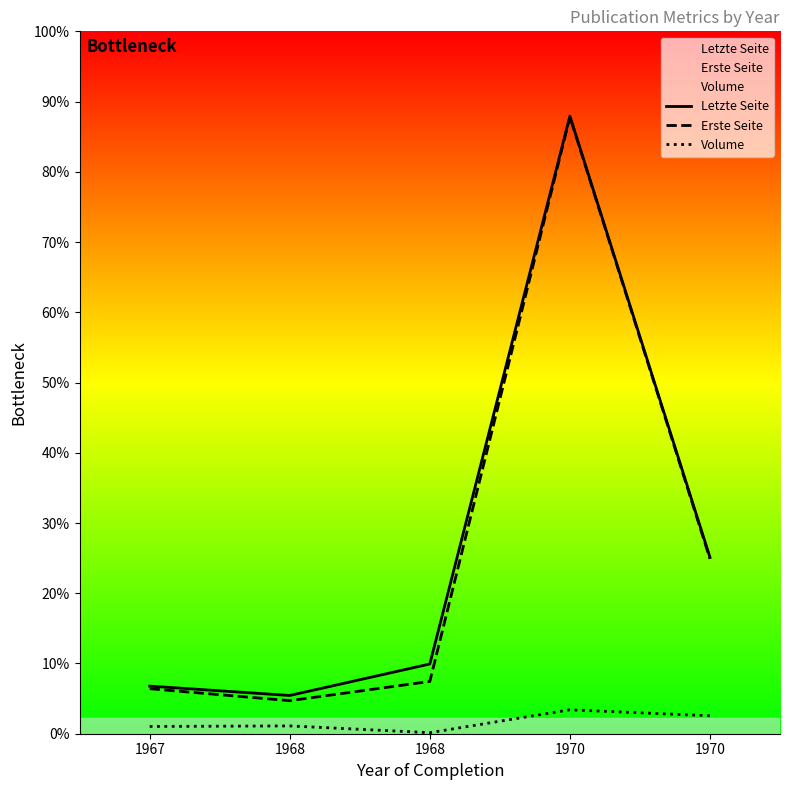

Which series has the largest total across all categories?

Letzte Seite